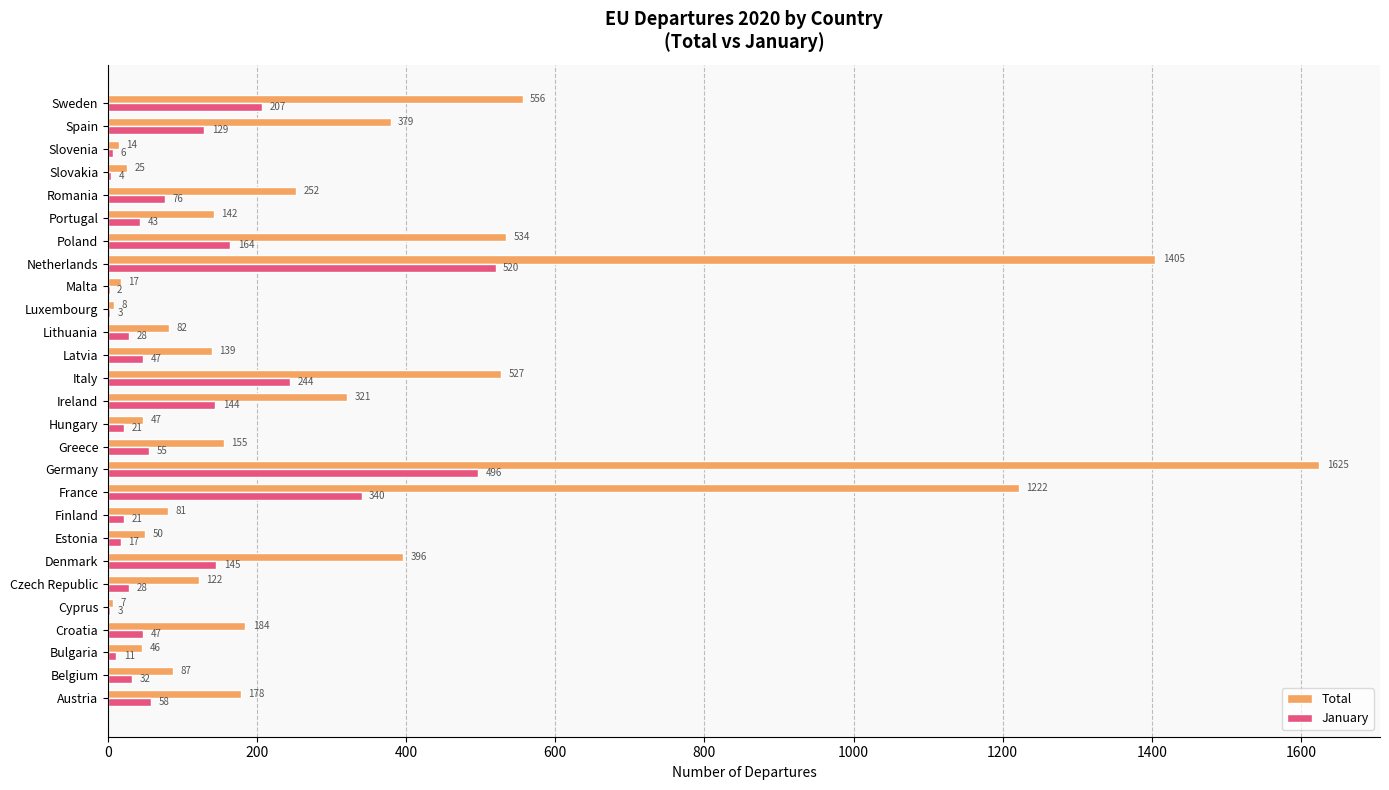

What is the total value across all series at France?

1562